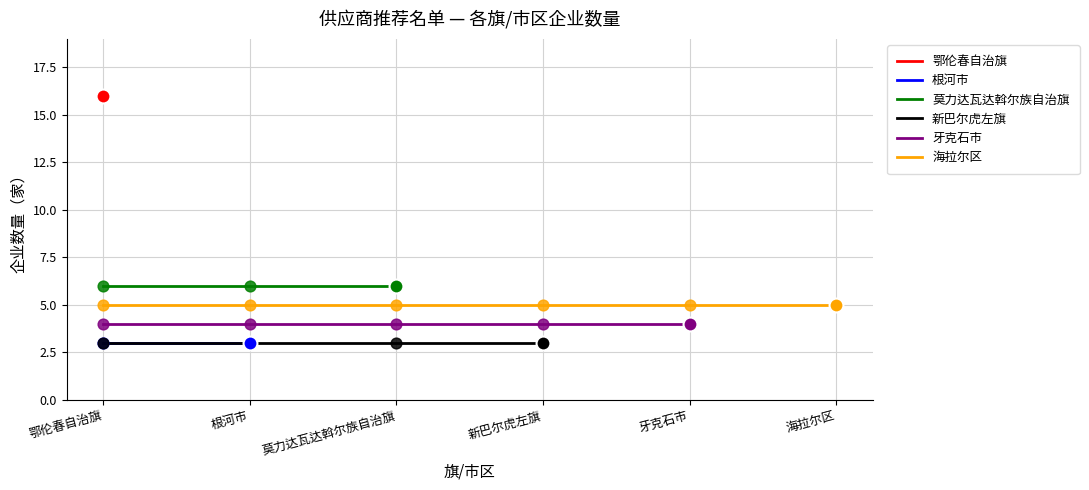

At which category is the sum across all series the highest?

鄂伦春自治旗